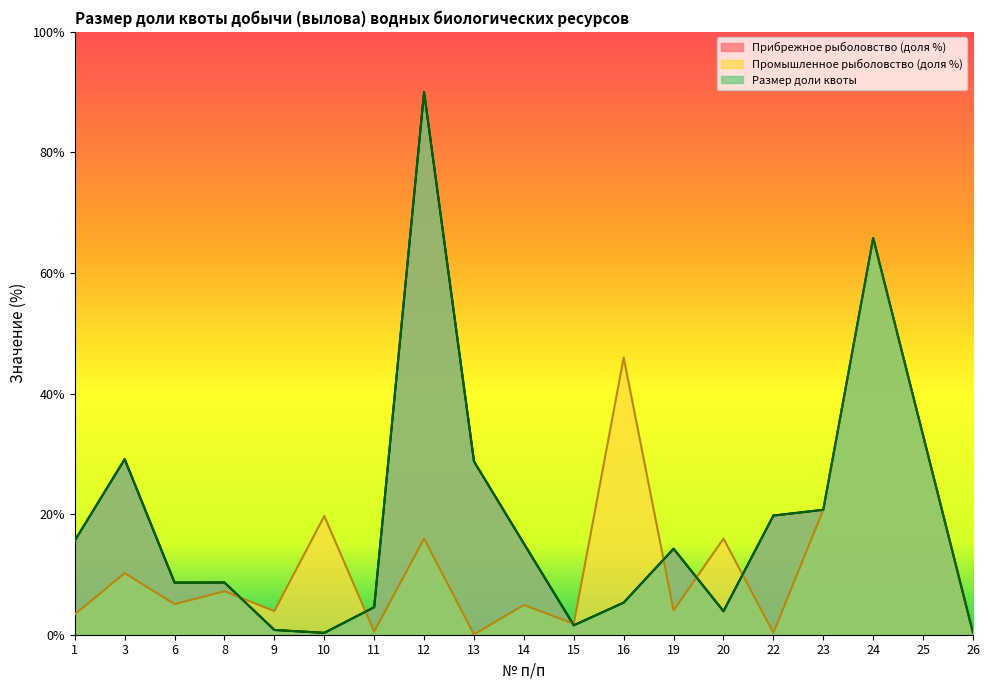

At which category is the sum across all series the highest?

24